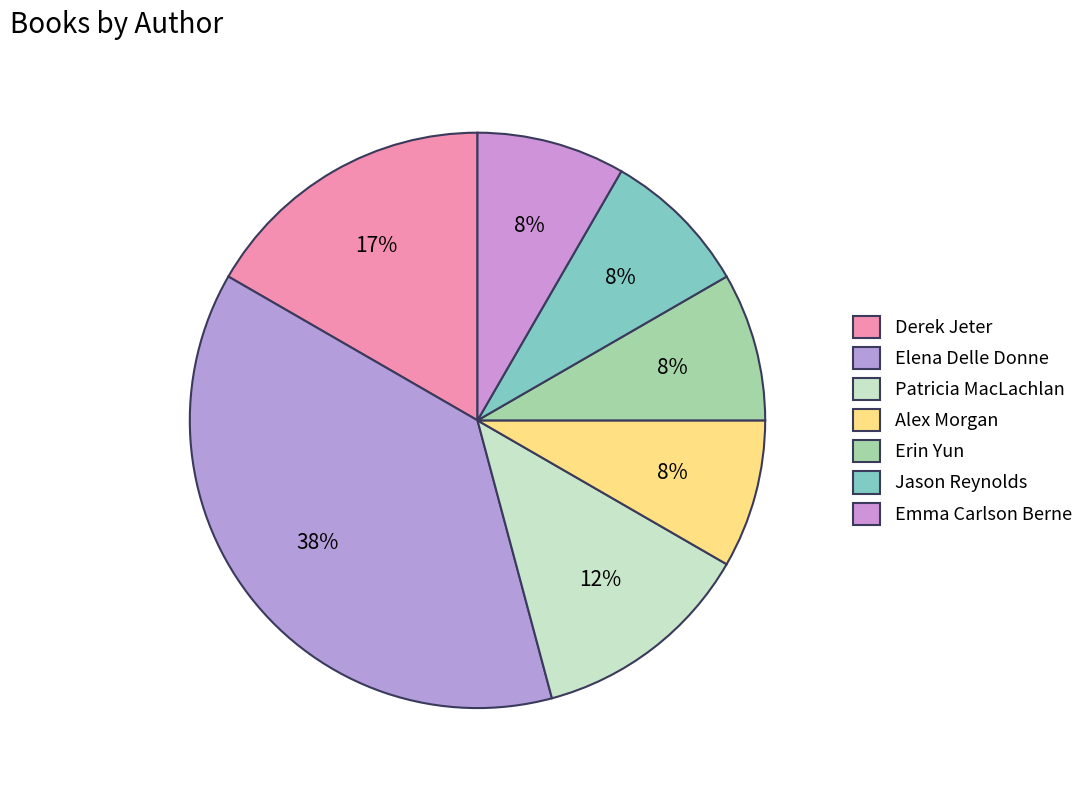

Is it true that Alex Morgan is 8% of the pie?

True